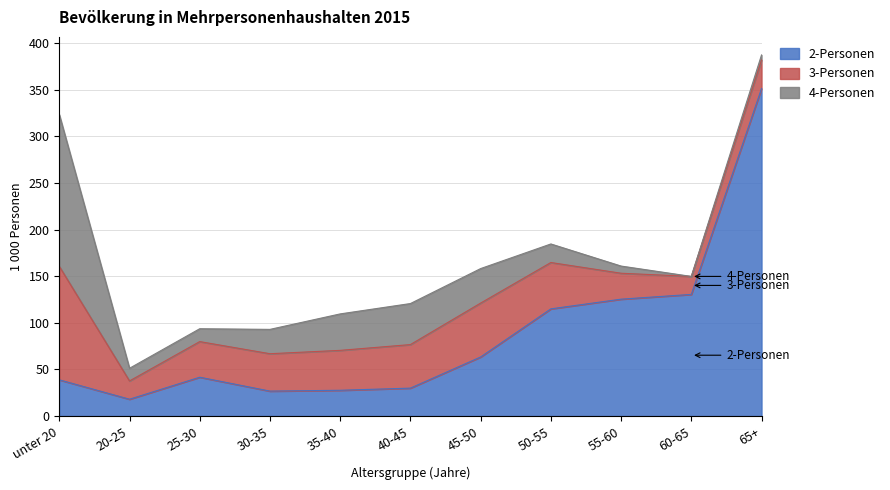

Reading right to left, extract all data points from this chart.

2-Personen: 65+=351.2	60-65=130.4	55-60=125.3	50-55=114.9	45-50=63.3	40-45=29.9	35-40=27.6	30-35=26.7	25-30=41.6	20-25=18.0	unter 20=38.8
3-Personen: 65+=30.6	60-65=19.3	55-60=27.8	50-55=49.7	45-50=57.8	40-45=46.7	35-40=42.8	30-35=40.1	25-30=38.2	20-25=19.6	unter 20=121.7
4-Personen: 65+=5.4	60-65=0.0	55-60=7.7	50-55=19.9	45-50=37.0	40-45=44.0	35-40=39.1	30-35=26.1	25-30=13.8	20-25=13.6	unter 20=162.8